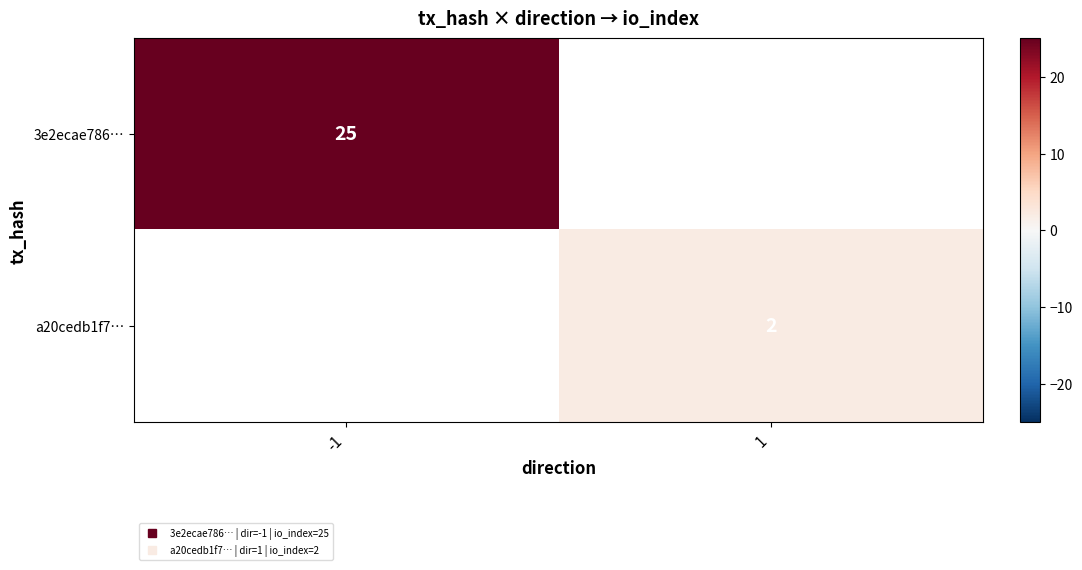

How many data points does each series have?

2